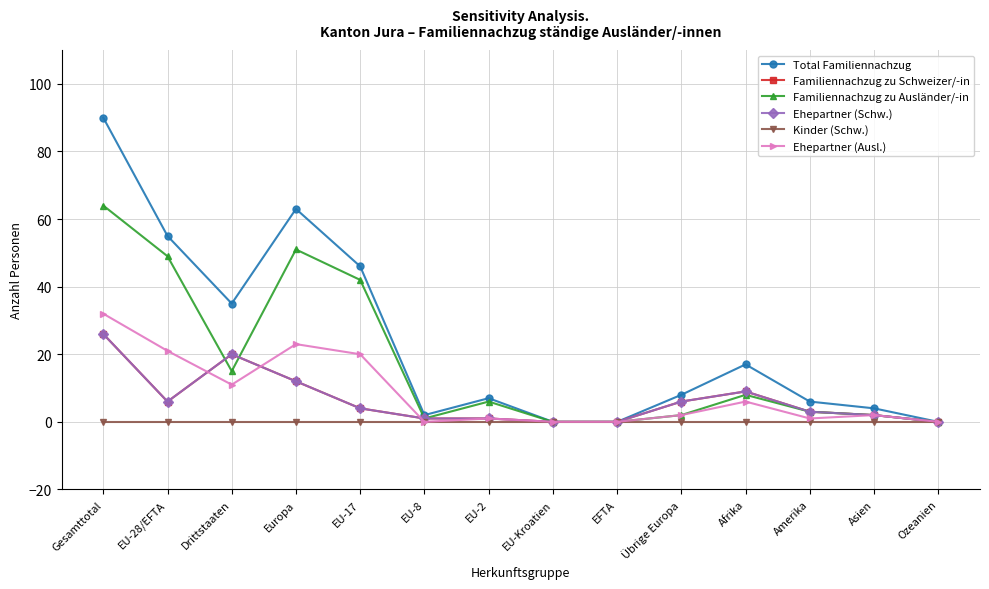

How many series are shown in this chart?

6